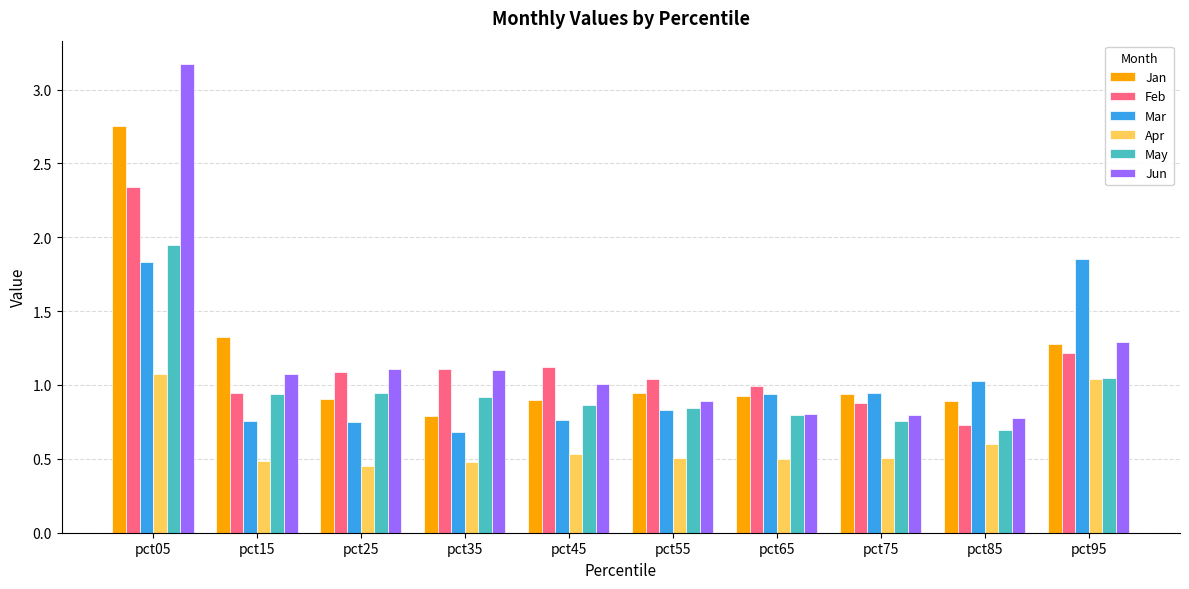

Which label corresponds to the largest value in the chart?

pct05